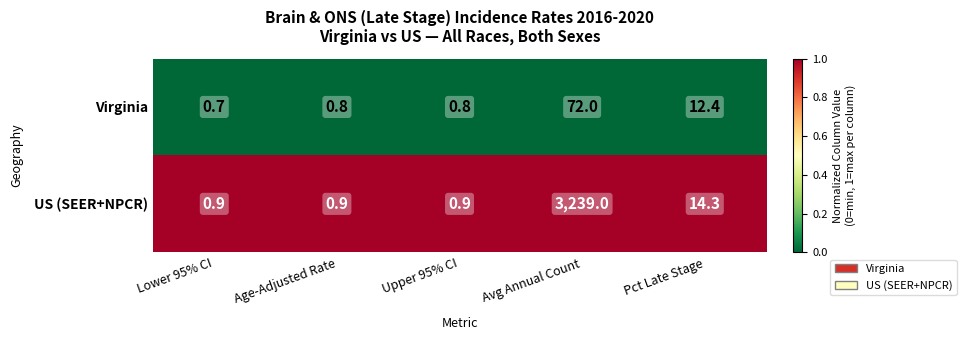

What is the total value across all series at Avg Annual Count?

3311.0